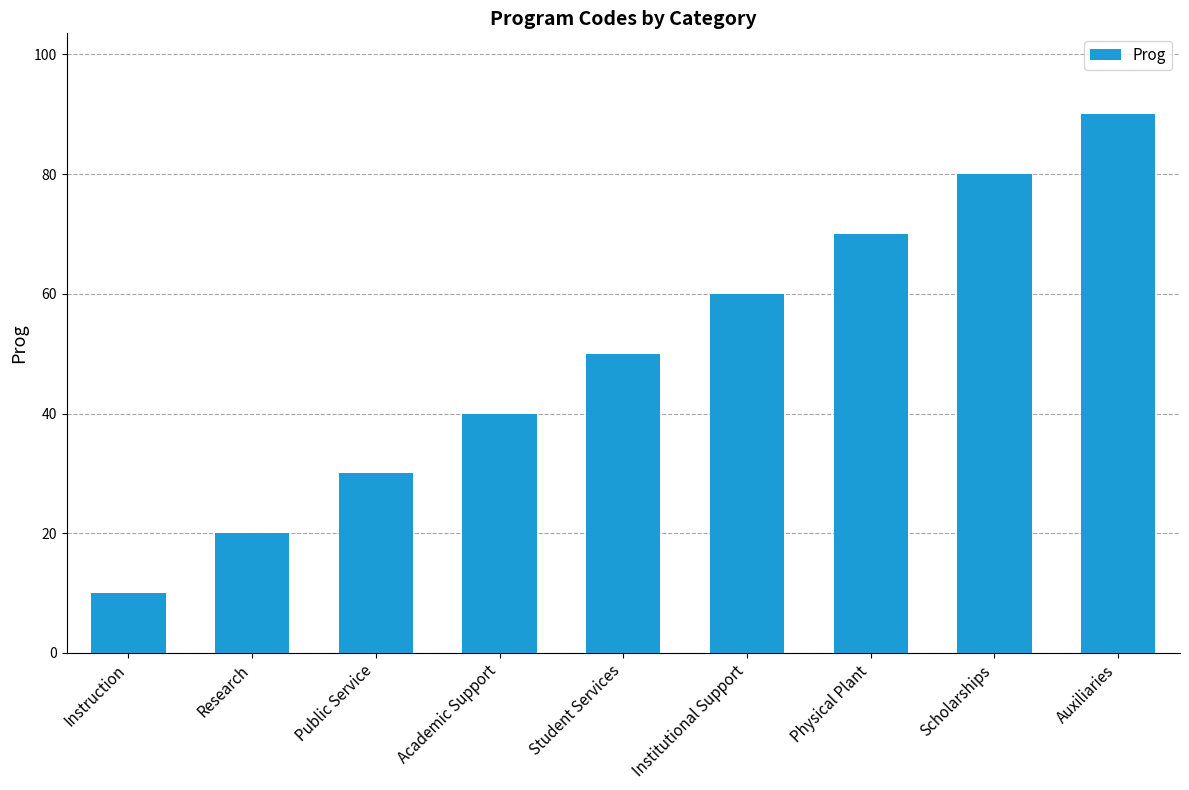

What position from the right is Public Service?

7